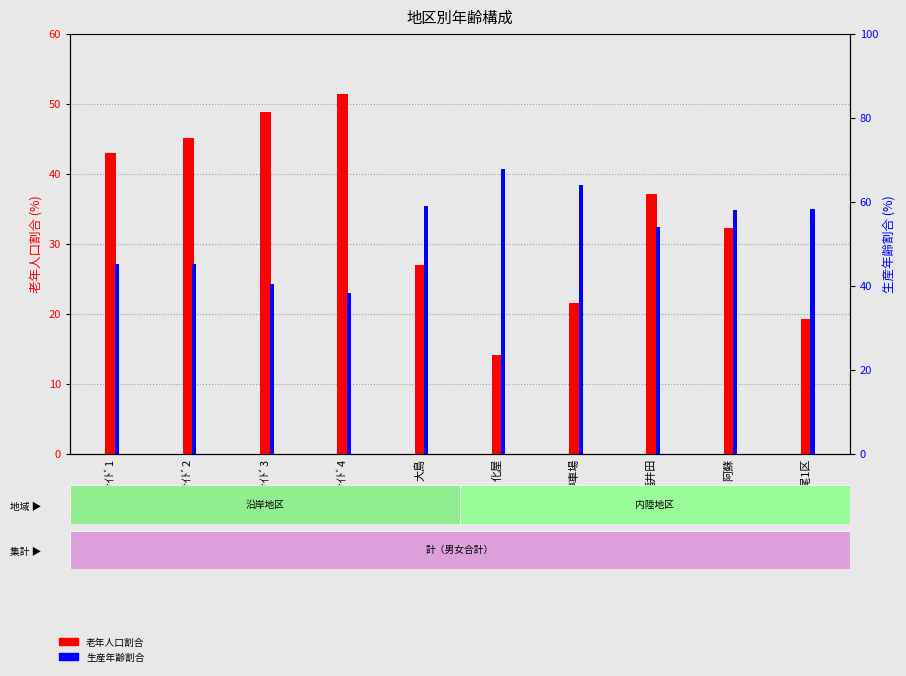

Rank the series at 停車場 from lowest to highest value.

老年人口割合, 生産年齢割合